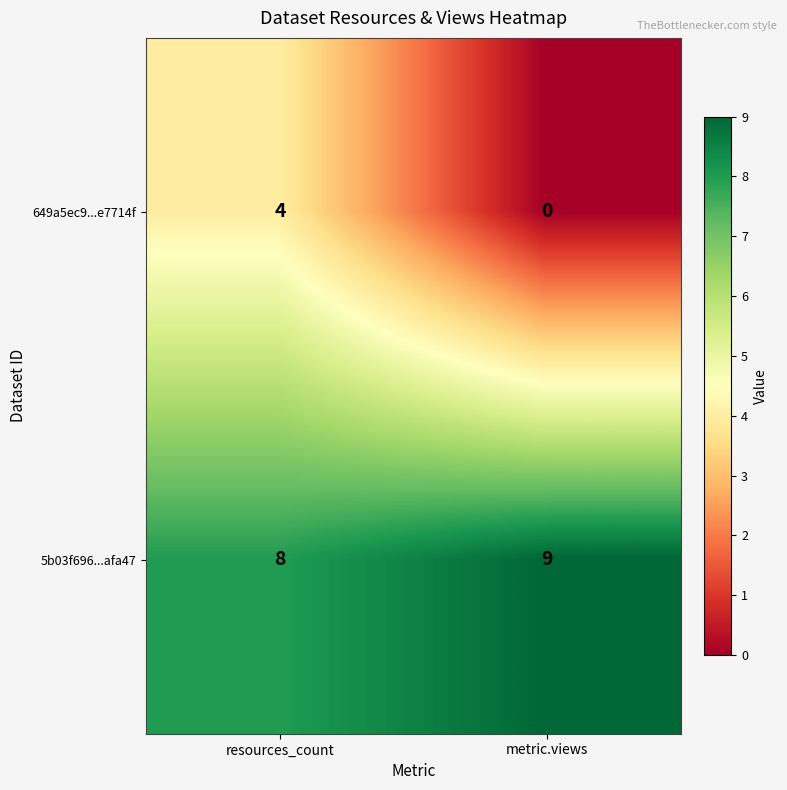

The value of 649a5ec9...e7714f at metric.views is 2. True or false?

False